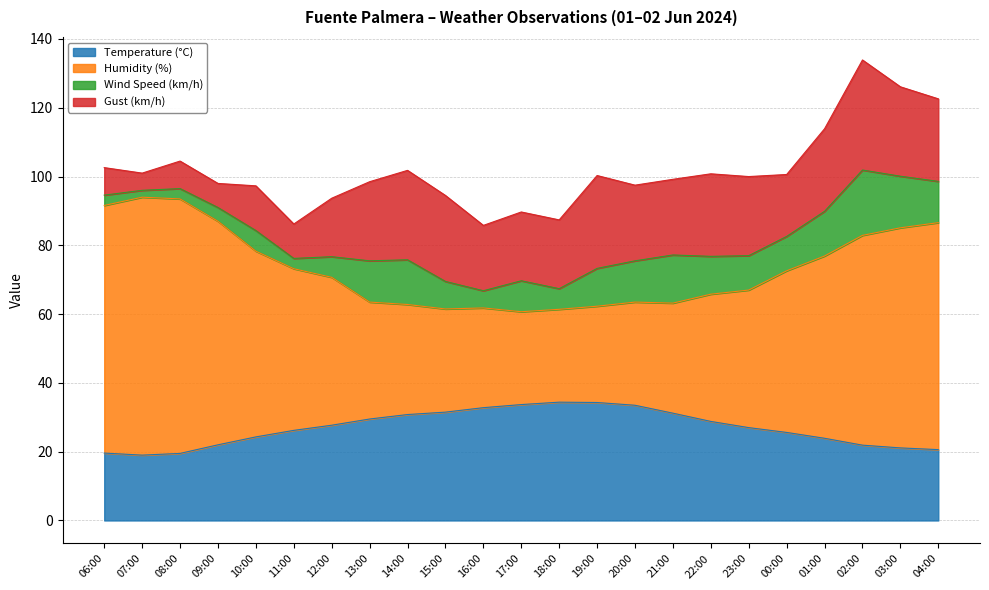

What is the highest value of the Temperature (°C) series?

34.4